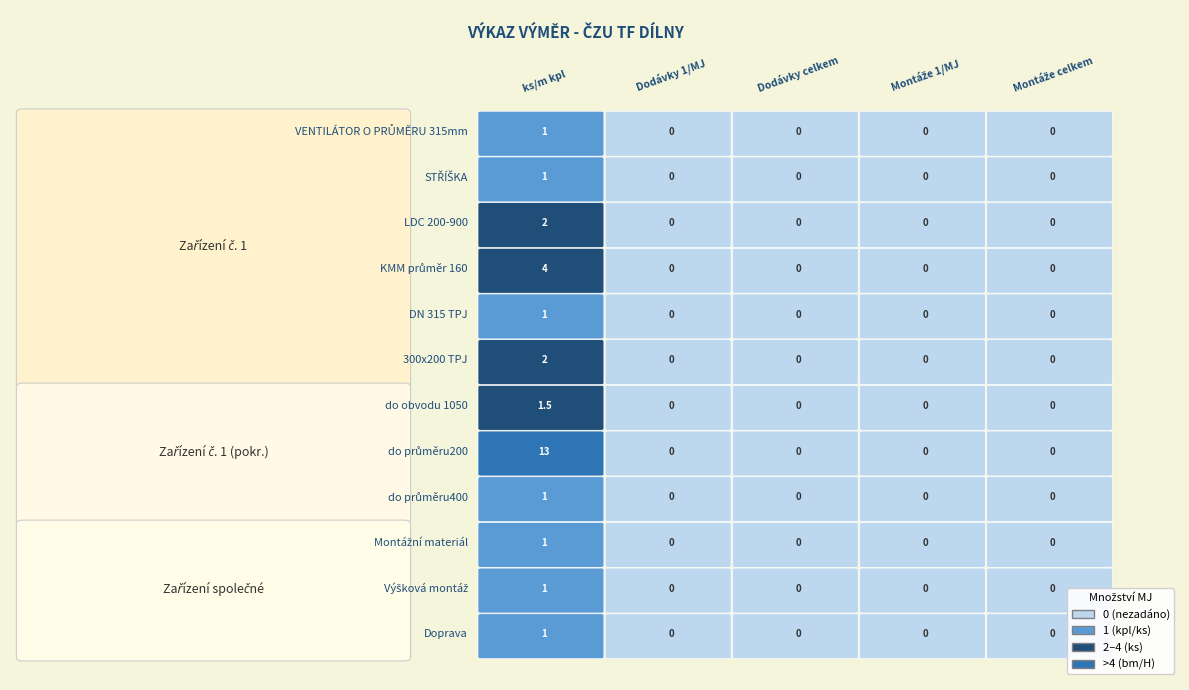

Is the value of DN 315 TPJ at VENTILÁTOR O PRŮMĚRU 315mm greater than the value of 300x200 TPJ at VENTILÁTOR O PRŮMĚRU 315mm?

No